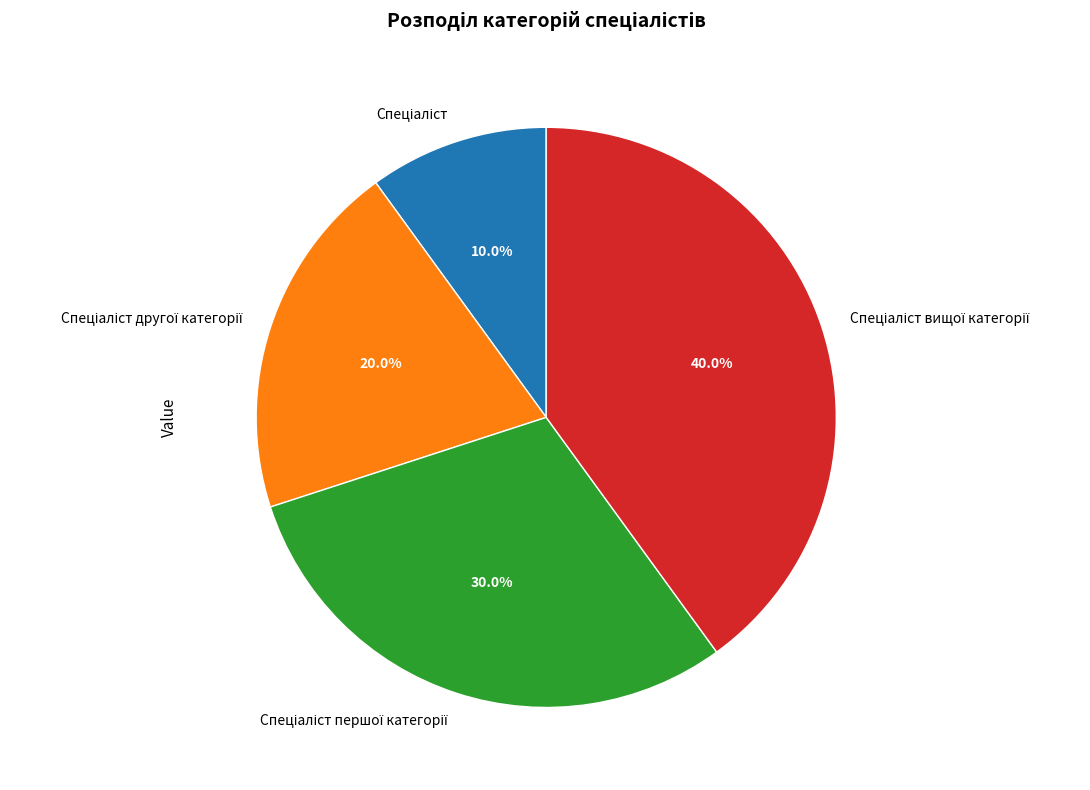

Is there any slice that represents more than half of the pie?

No